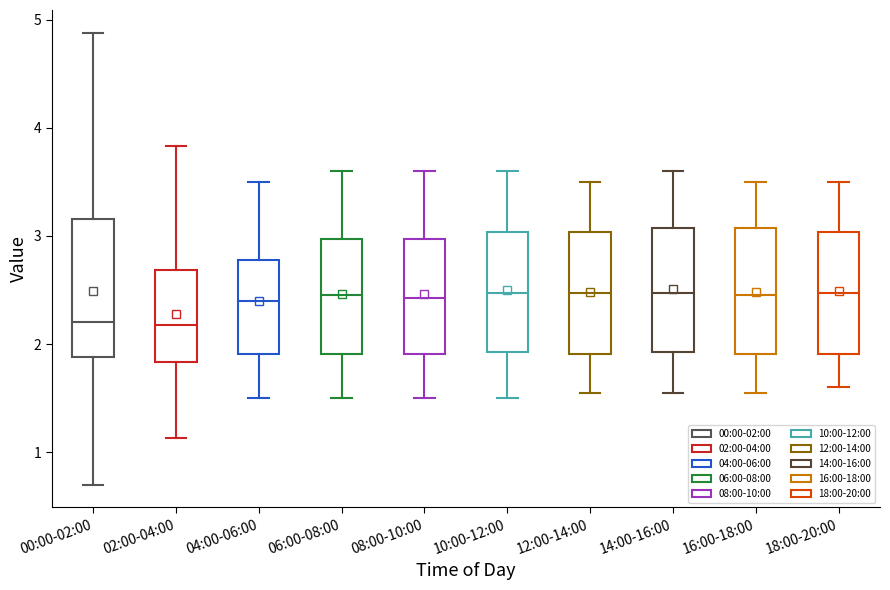

Reading left to right, read every box against the y-axis: the position of its median line, the range the box covers, and the ends of its whiskers. The values are not printed on the chart, so give them approximately, as read against the axis.

00:00-02:00: median 2.2, box 1.9 to 3.2, whiskers 0.7 to 4.9
02:00-04:00: median 2.2, box 1.8 to 2.7, whiskers 1.1 to 3.8
04:00-06:00: median 2.4, box 1.9 to 2.8, whiskers 1.5 to 3.5
06:00-08:00: median 2.5, box 1.9 to 3.0, whiskers 1.5 to 3.6
08:00-10:00: median 2.4, box 1.9 to 3.0, whiskers 1.5 to 3.6
10:00-12:00: median 2.5, box 1.9 to 3.0, whiskers 1.5 to 3.6
12:00-14:00: median 2.5, box 1.9 to 3.0, whiskers 1.6 to 3.5
14:00-16:00: median 2.5, box 1.9 to 3.1, whiskers 1.6 to 3.6
16:00-18:00: median 2.5, box 1.9 to 3.1, whiskers 1.6 to 3.5
18:00-20:00: median 2.5, box 1.9 to 3.0, whiskers 1.6 to 3.5